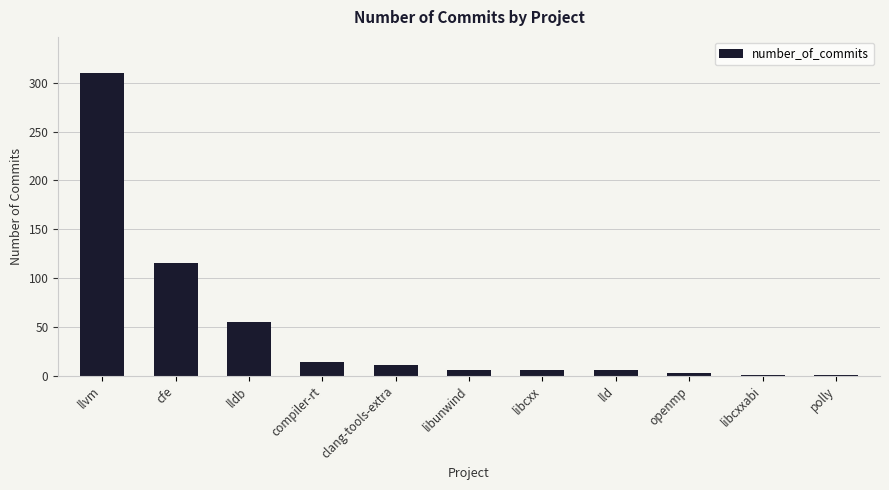

What is the average value?

48